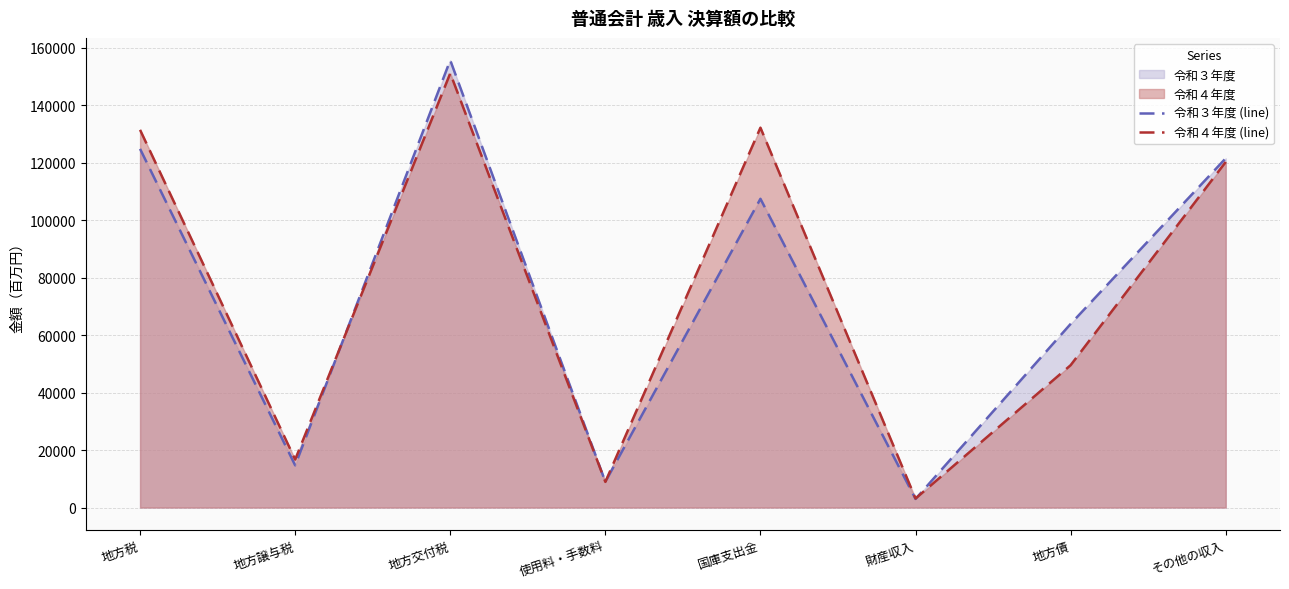

What is the smallest value displayed?

2996